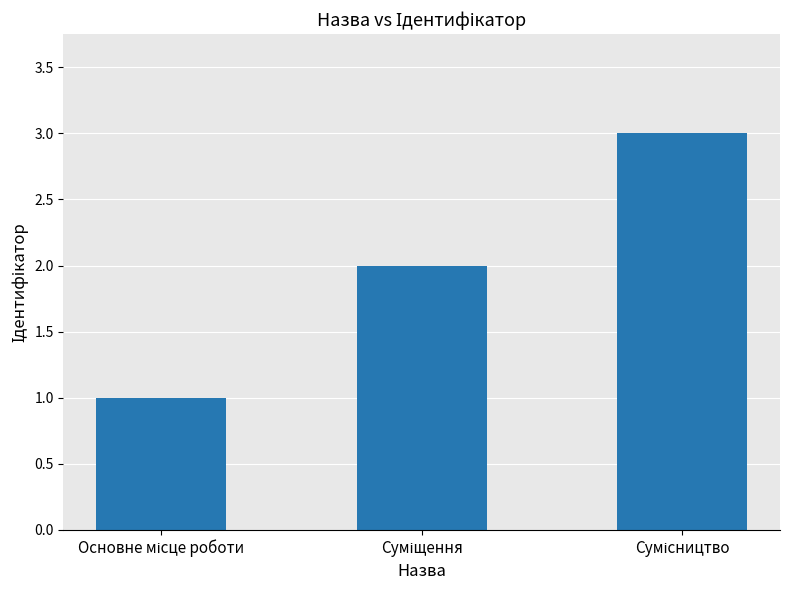

What is the sum of all values?

6